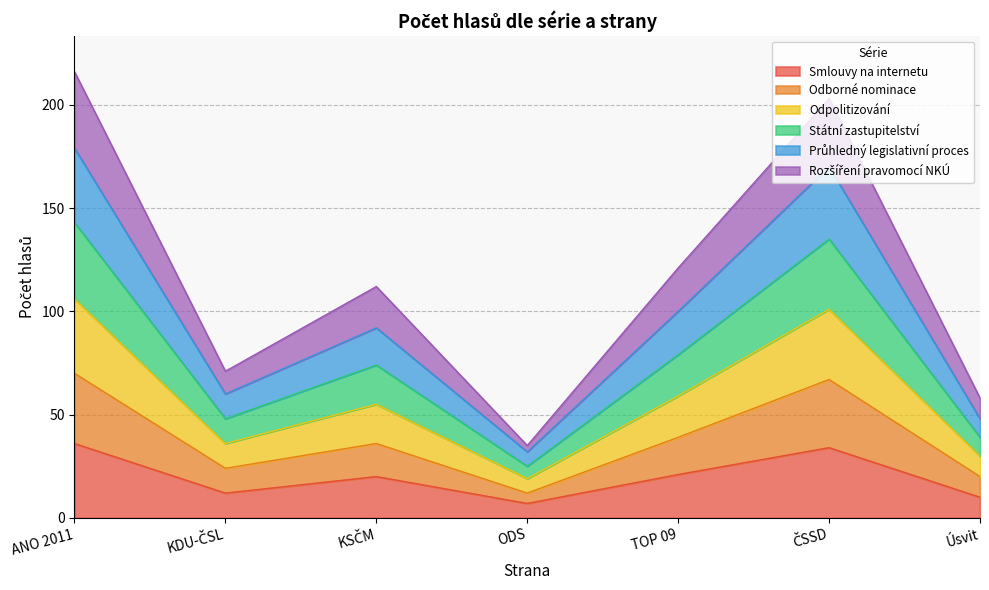

Rank the categories by Průhledný legislativní proces value from lowest to highest.

ODS, Úsvit, KDU-ČSL, KSČM, TOP 09, ČSSD, ANO 2011